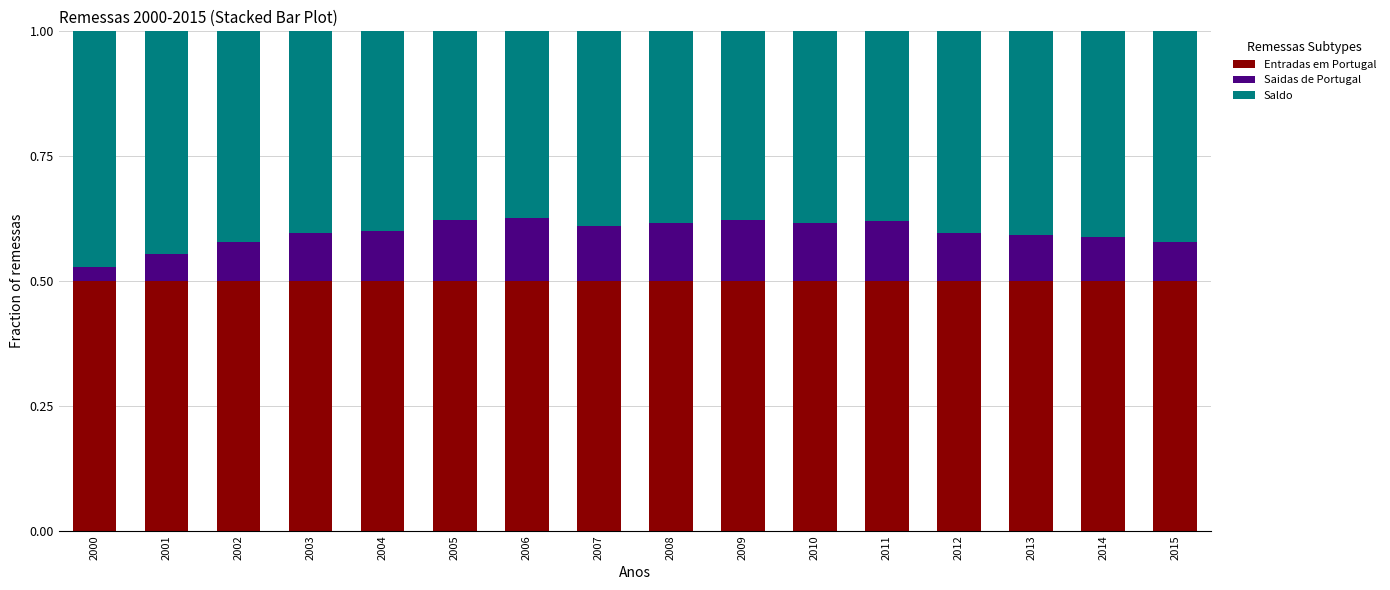

Are the bars horizontal?

No